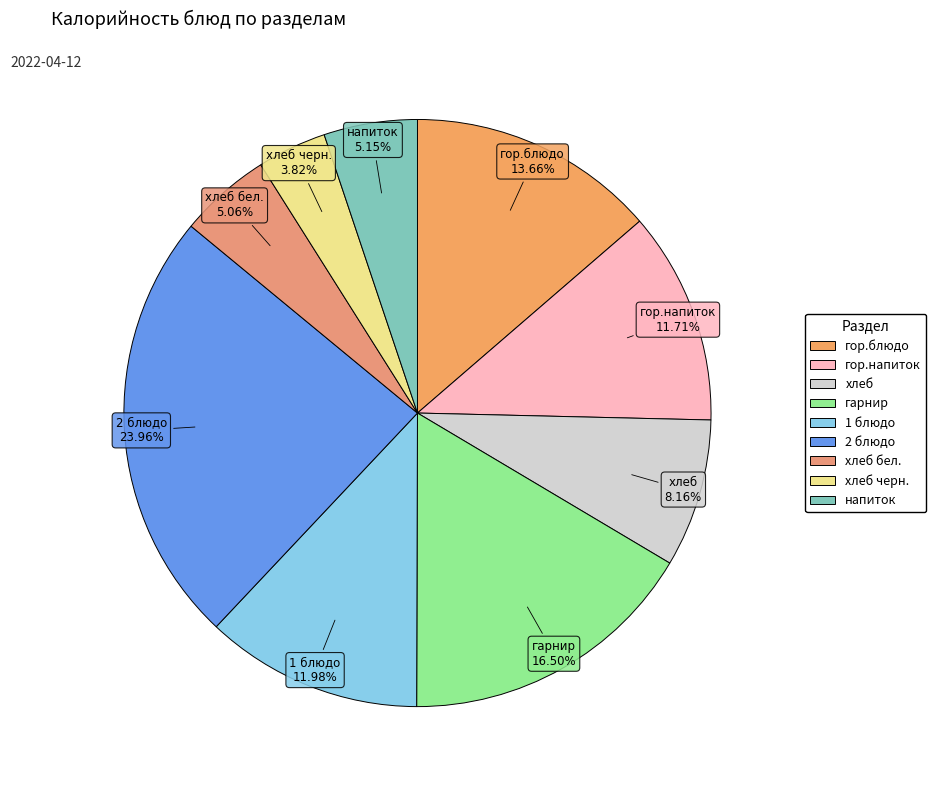

How many segments does this pie chart have?

9